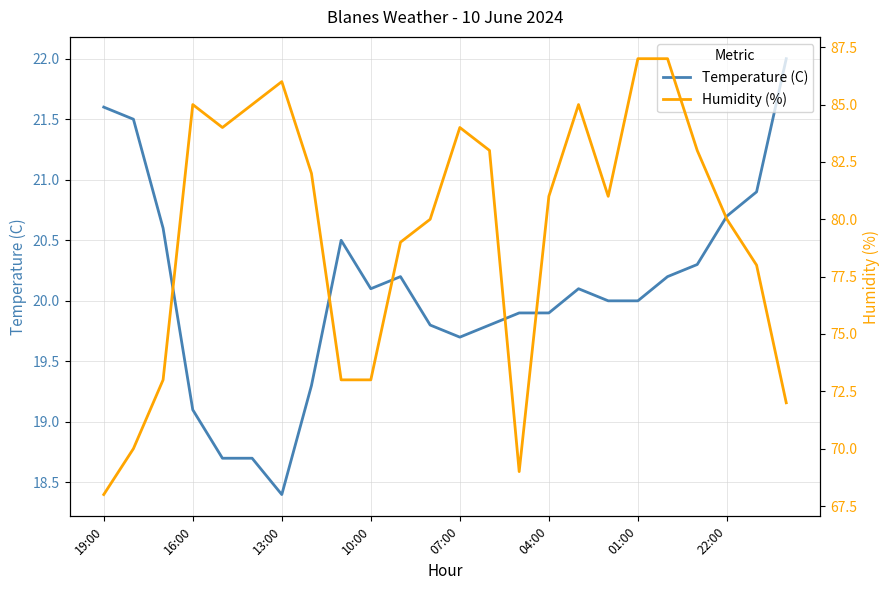

What is the lowest value of the Temperature (C) series?

18.4